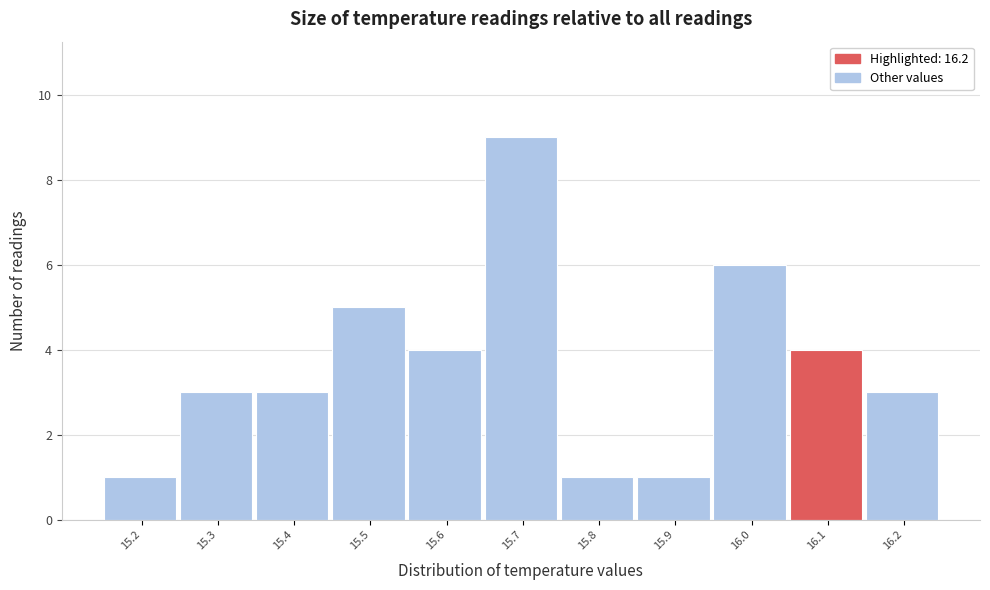

Reading left to right, transcribe all the data shown in this chart.

15.2=1	15.3=3	15.4=3	15.5=5	15.6=4	15.7=9	15.8=1	15.9=1	16.0=6	16.1=4	16.2=3